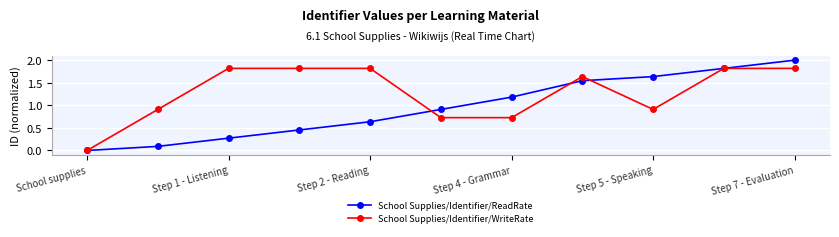

True or false: School Supplies/Identifier/ReadRate has more than 0 interior local peaks.

False